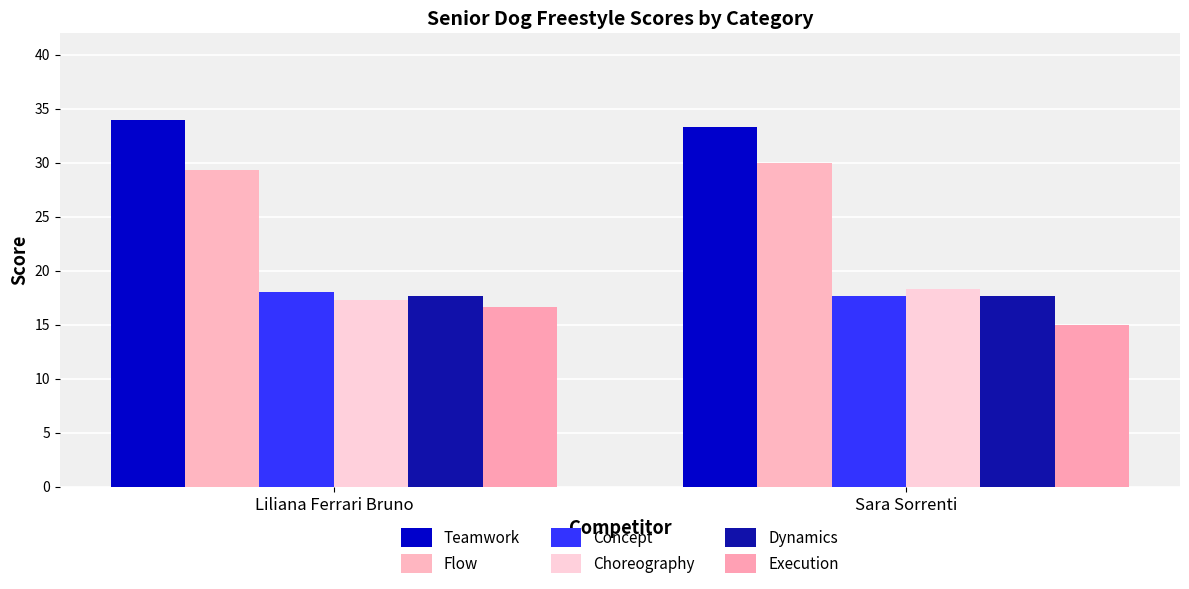

List the labels in order of Dynamics value, largest first.

Liliana Ferrari Bruno, Sara Sorrenti